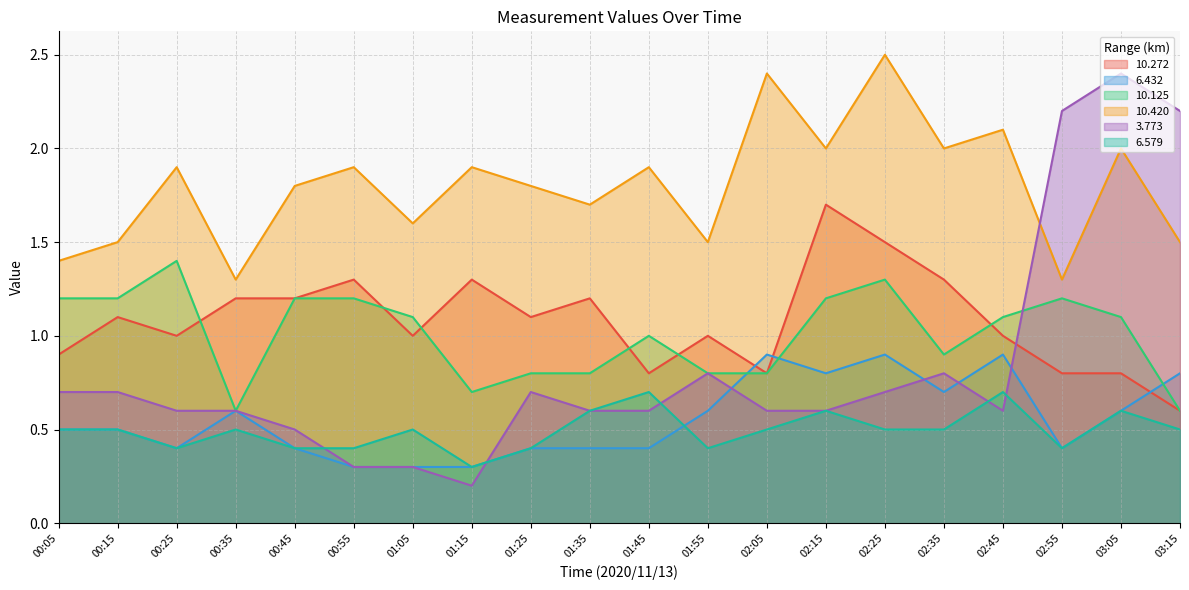

Between 00:25 and 02:25, which series saw the biggest shift?

10.420